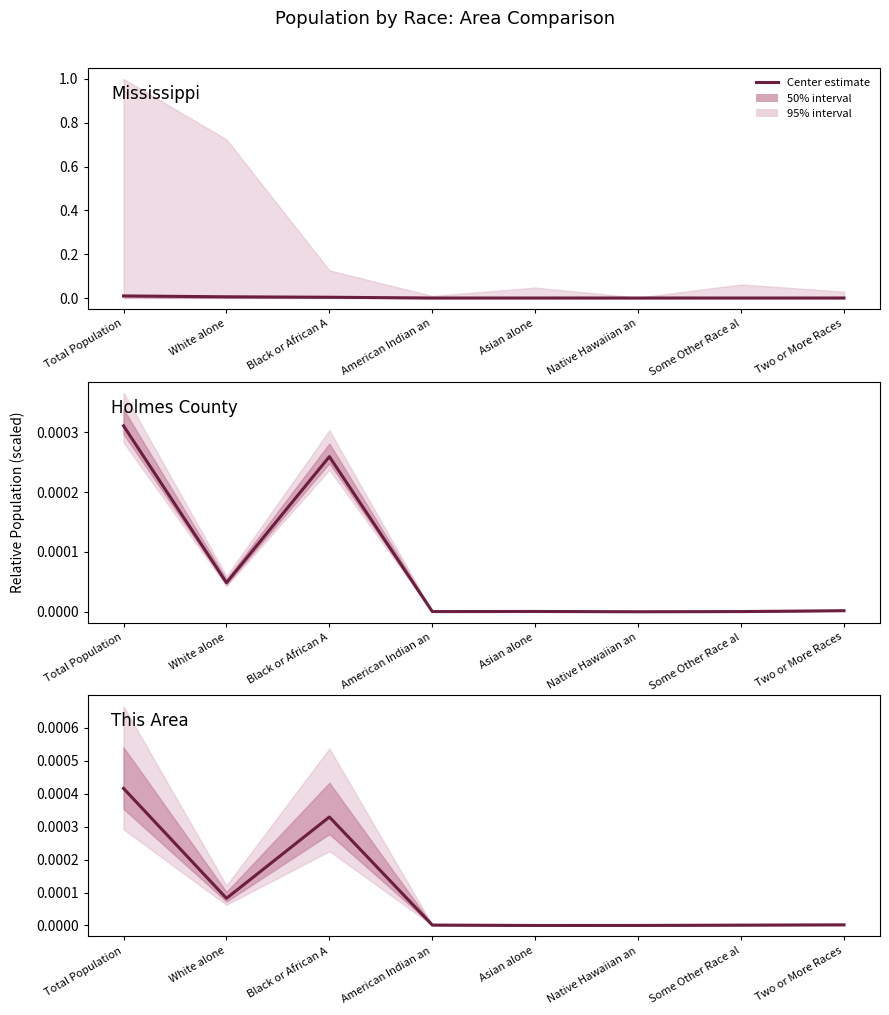

True or false: This Area and Mississippi cross at least once.

False